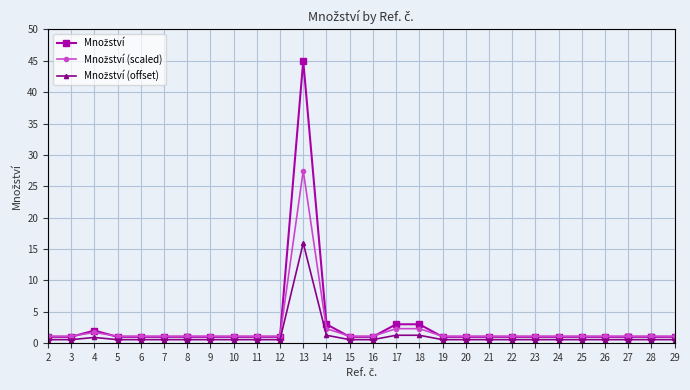

Is it true that Množství equals 0.6 at 3?

False